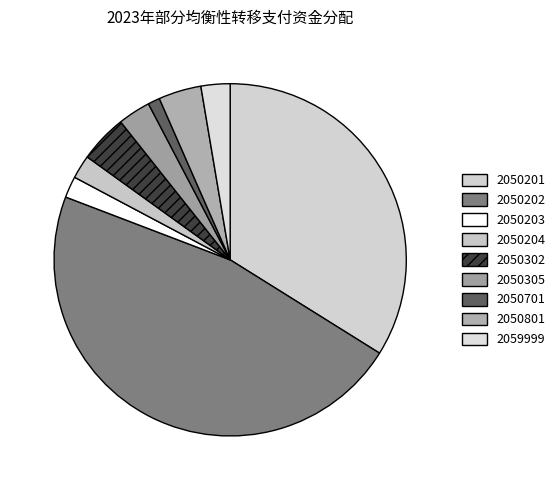

How many segments does this pie chart have?

9